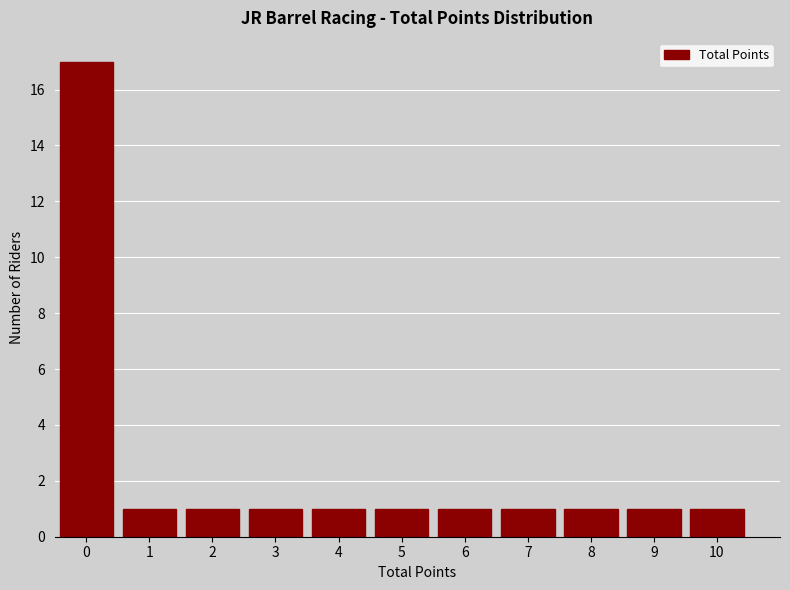

Reading left to right, what are all the values shown in this chart?

17	1	1	1	1	1	1	1	1	1	1